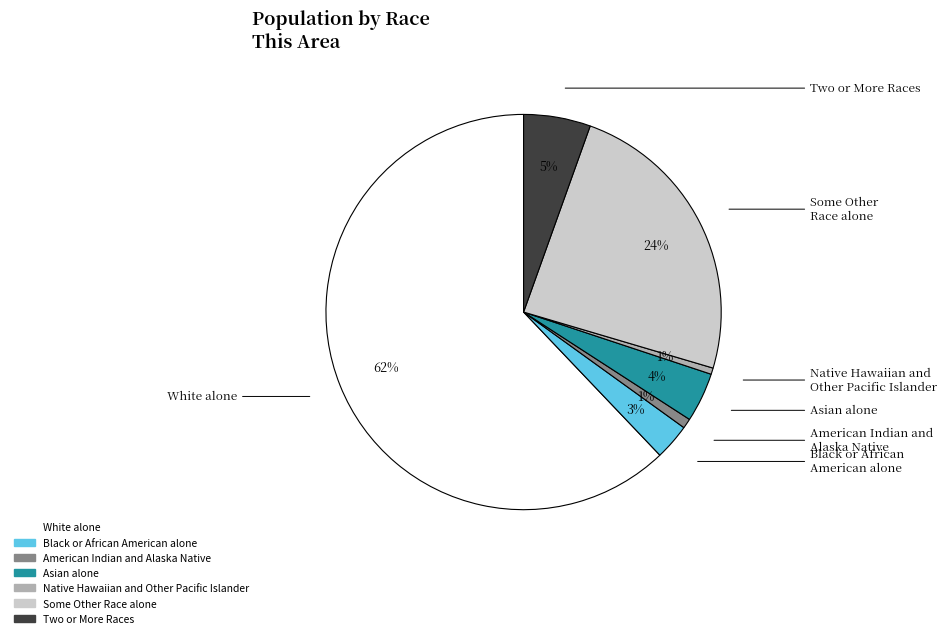

To the nearest percent, what is the average slice percentage?

14%